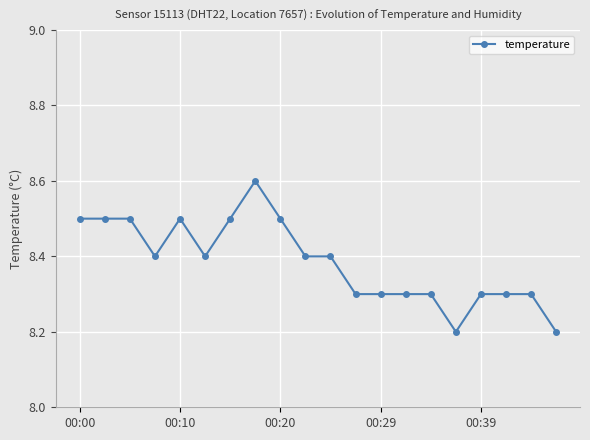

What is the value of the 4th point from the left?

8.4